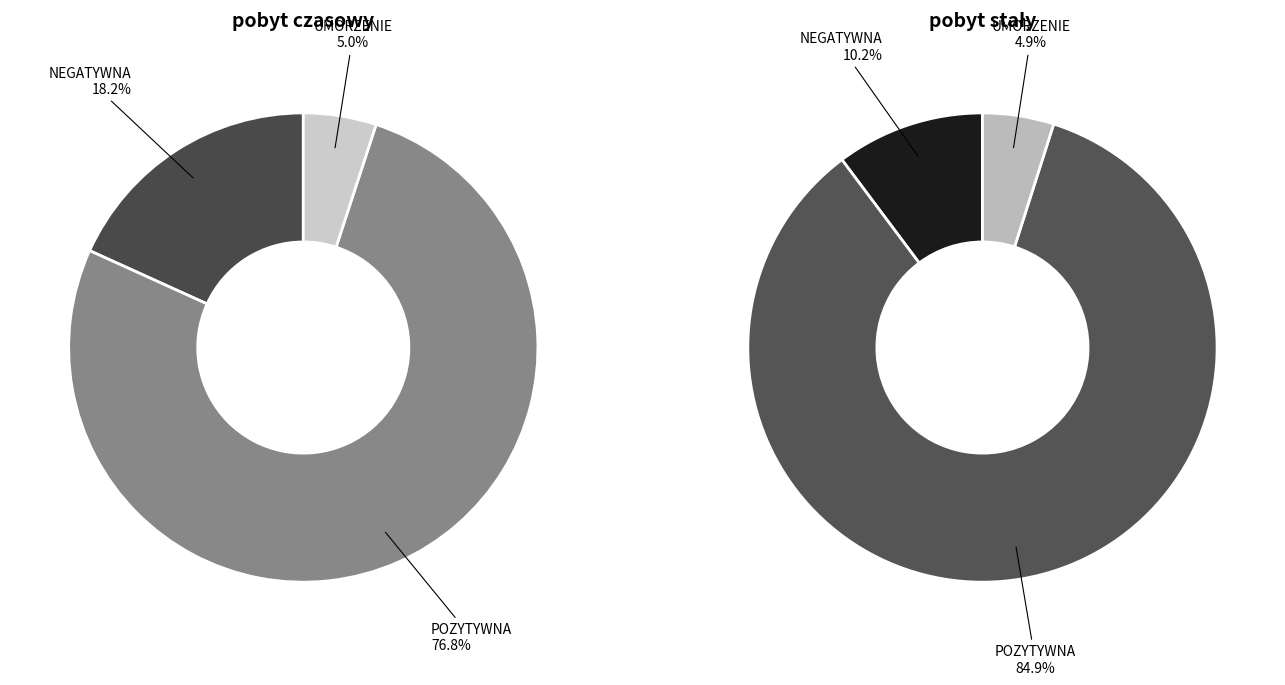

Which slice represents more than half of the pie?

POZYTYWNA